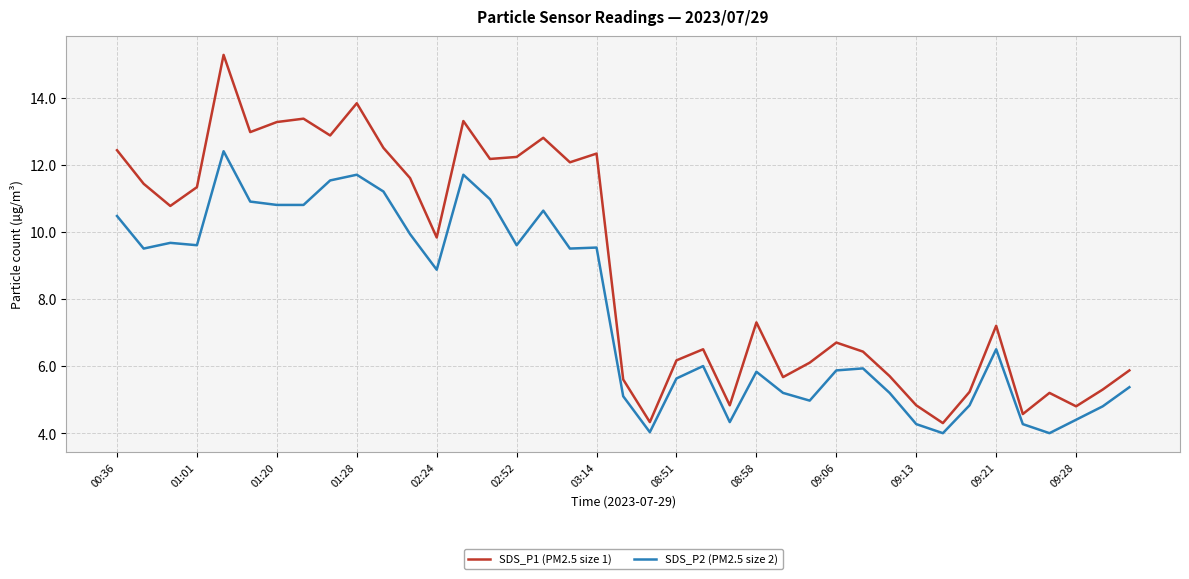

What is the difference between the maximum and minimum values in the SDS_P1 (PM2.5 size 1) series?

11.0